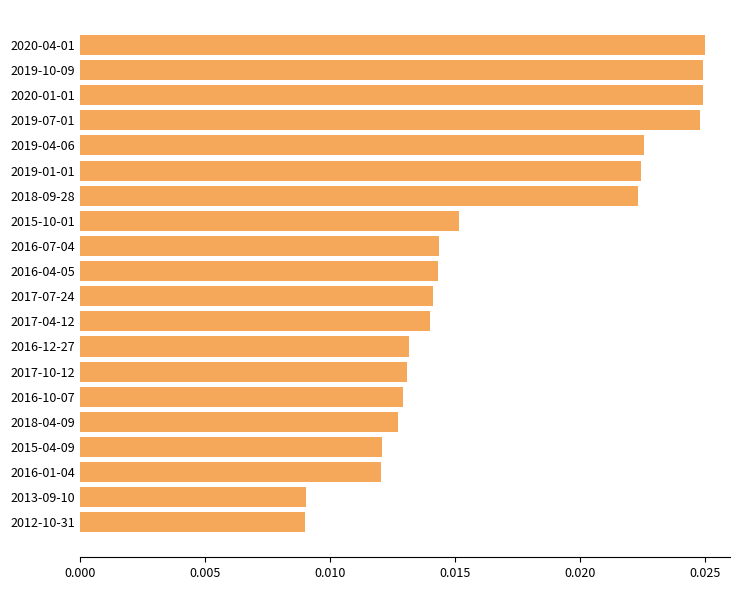

Between 2017-07-24 and 2020-01-01, which is larger?

2020-01-01